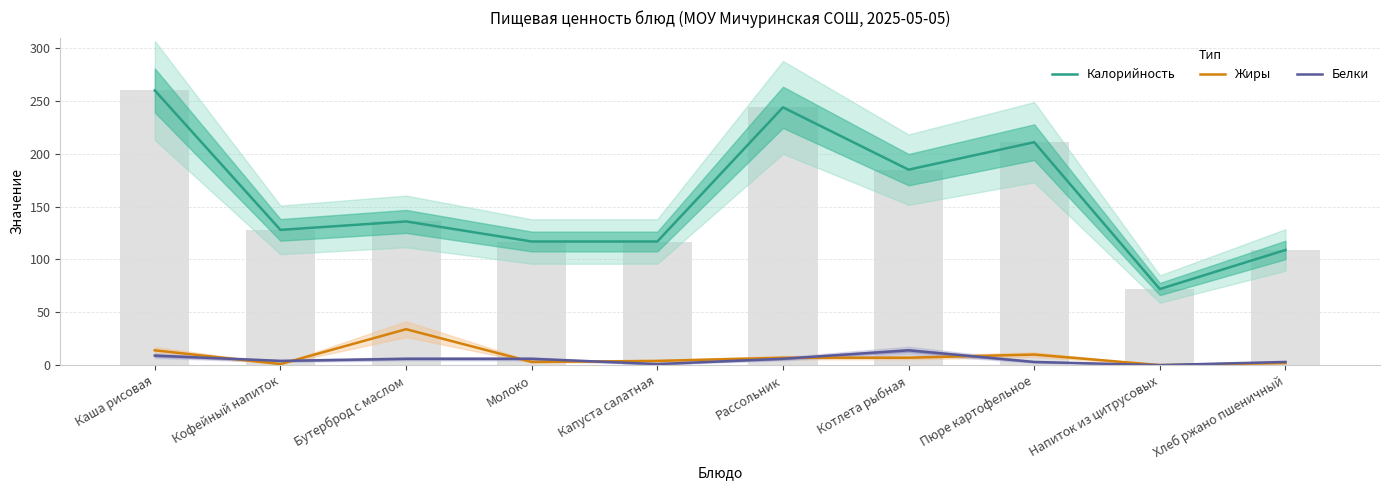

Is the value of Жиры at Котлета рыбная greater than the value of Белки at Хлеб ржано пшеничный?

Yes